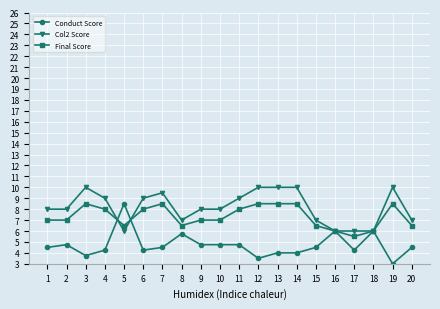

Where is the first local maximum for Col2 Score?

3